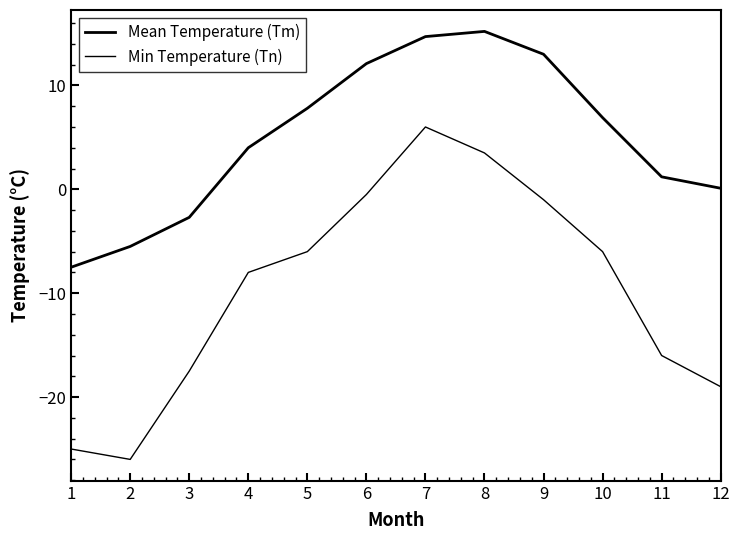

Reading right to left, what are all the values shown in this chart?

Mean Temperature (Tm): 0.1	1.2	6.9	13.0	15.2	14.7	12.1	7.8	4.0	-2.7	-5.5	-7.5
Min Temperature (Tn): -19.0	-16.0	-6.0	-1.0	3.5	6.0	-0.5	-6.0	-8.0	-17.5	-26.0	-25.0